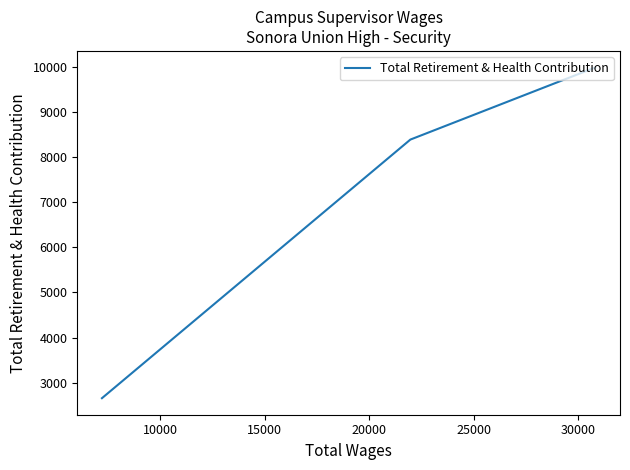

What is the maximum value shown in the chart?

9983